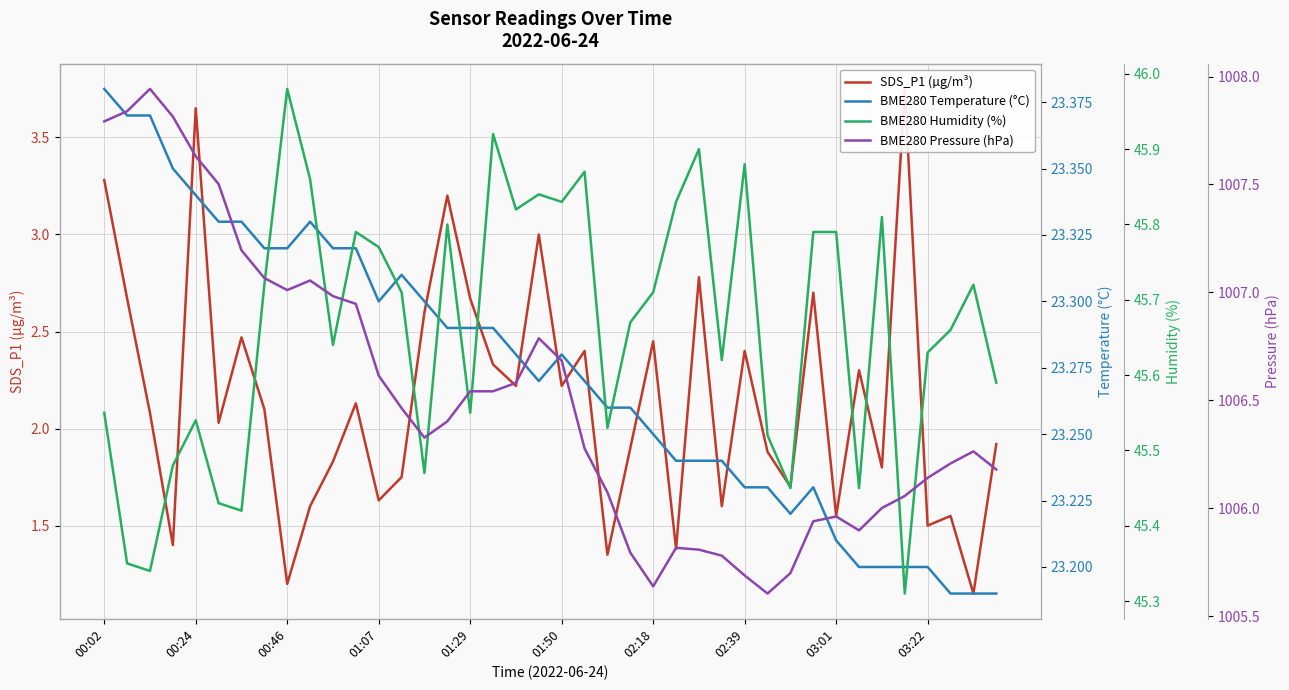

True or false: BME280 Humidity (%) and BME280 Pressure (hPa) cross at least once.

False